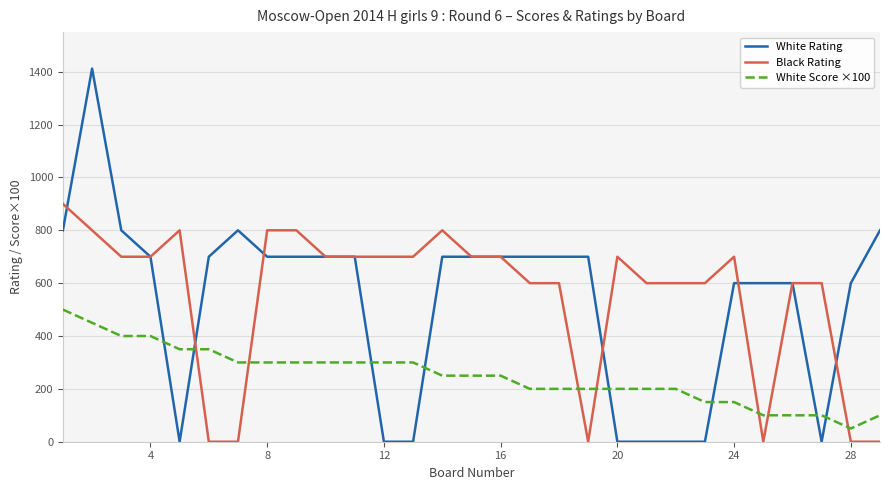

Which series has the widest spread of values?

White Rating